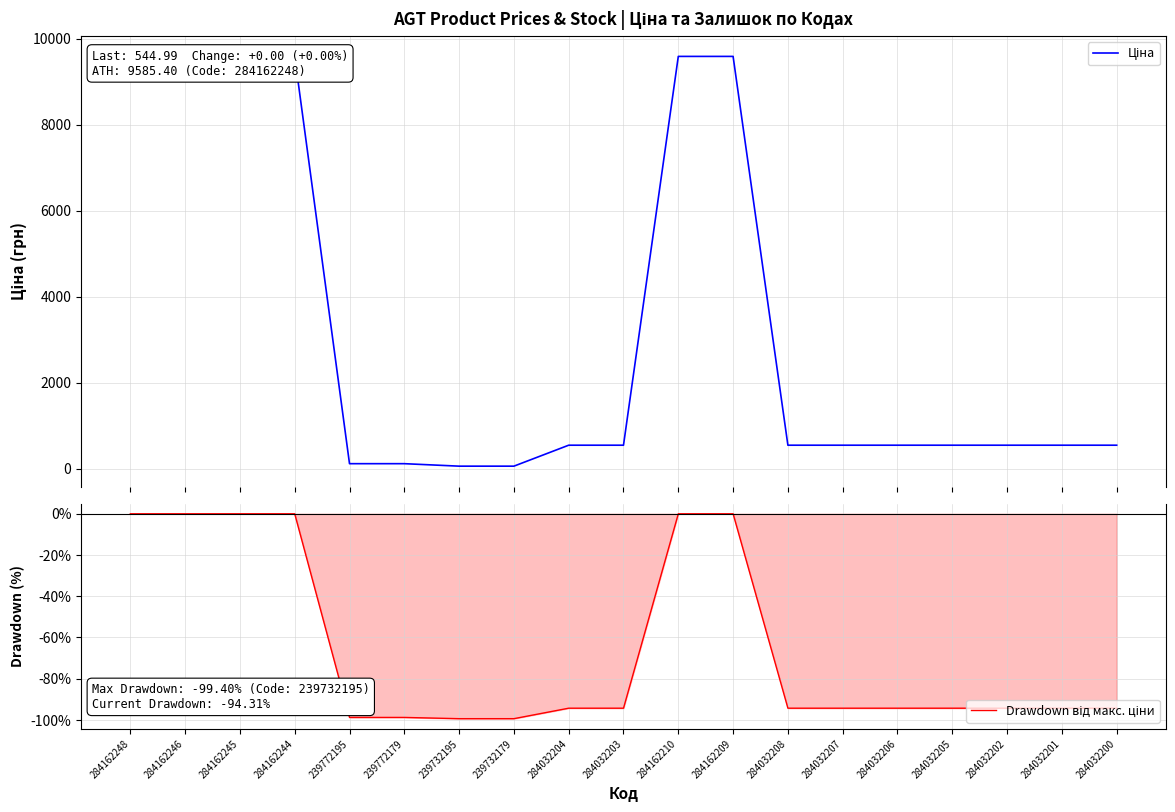

What is the approximate value of Ціна at 284032206?

545.0